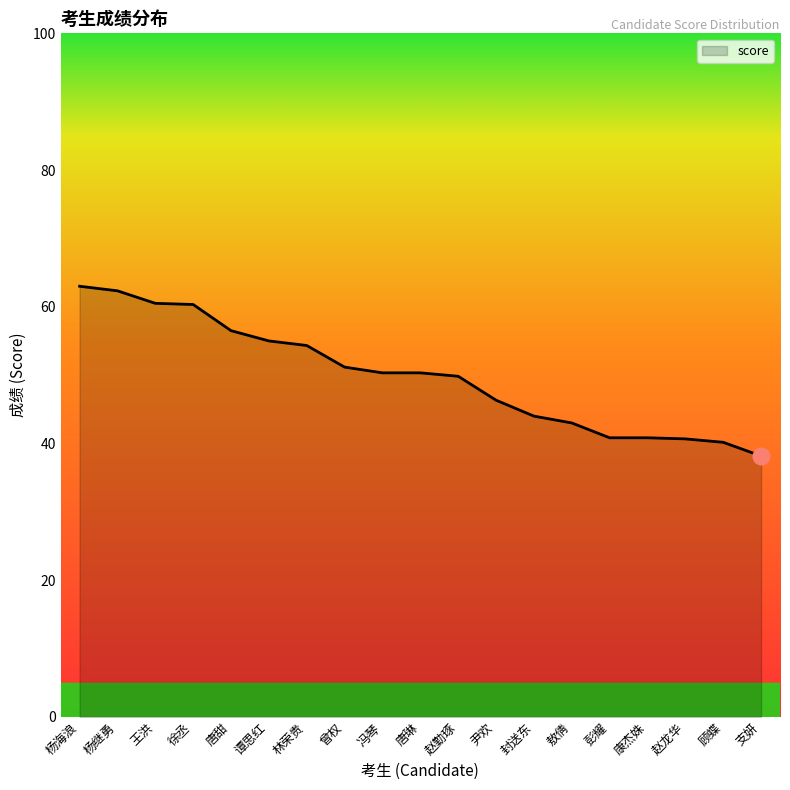

The value at 林荣贵 is 54.3. True or false?

True